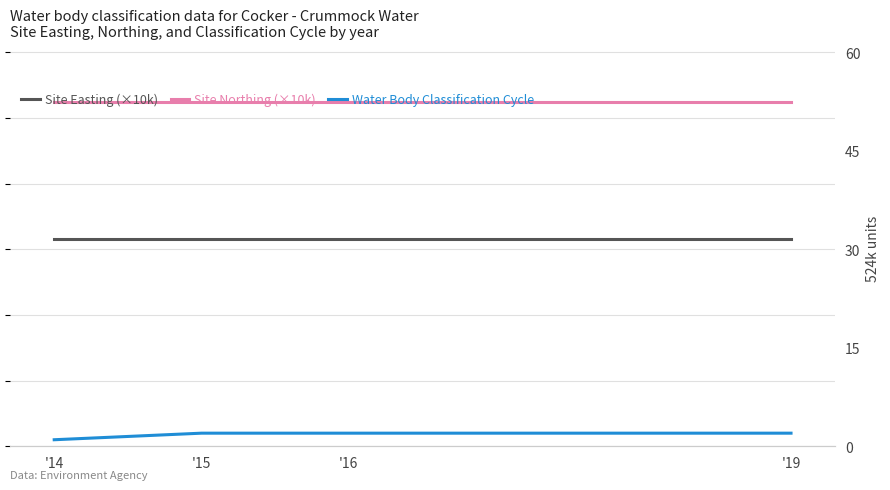

Reading left to right, transcribe all the data shown in this chart.

Site Easting (×10k): '14=31.5	'15=31.5	'16=31.5	'19=31.5
Site Northing (×10k): '14=52.4	'15=52.4	'16=52.4	'19=52.4
Water Body Classification Cycle: '14=1.0	'15=2.0	'16=2.0	'19=2.0